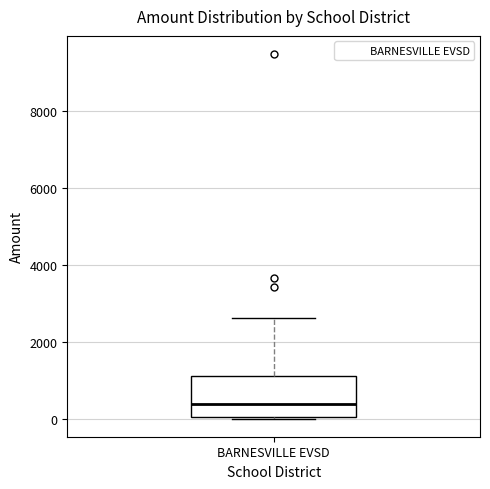

Where does the median line of the box for BARNESVILLE EVSD sit on the y-axis? The values are not printed on the chart, so give them approximately, as read against the axis.

400